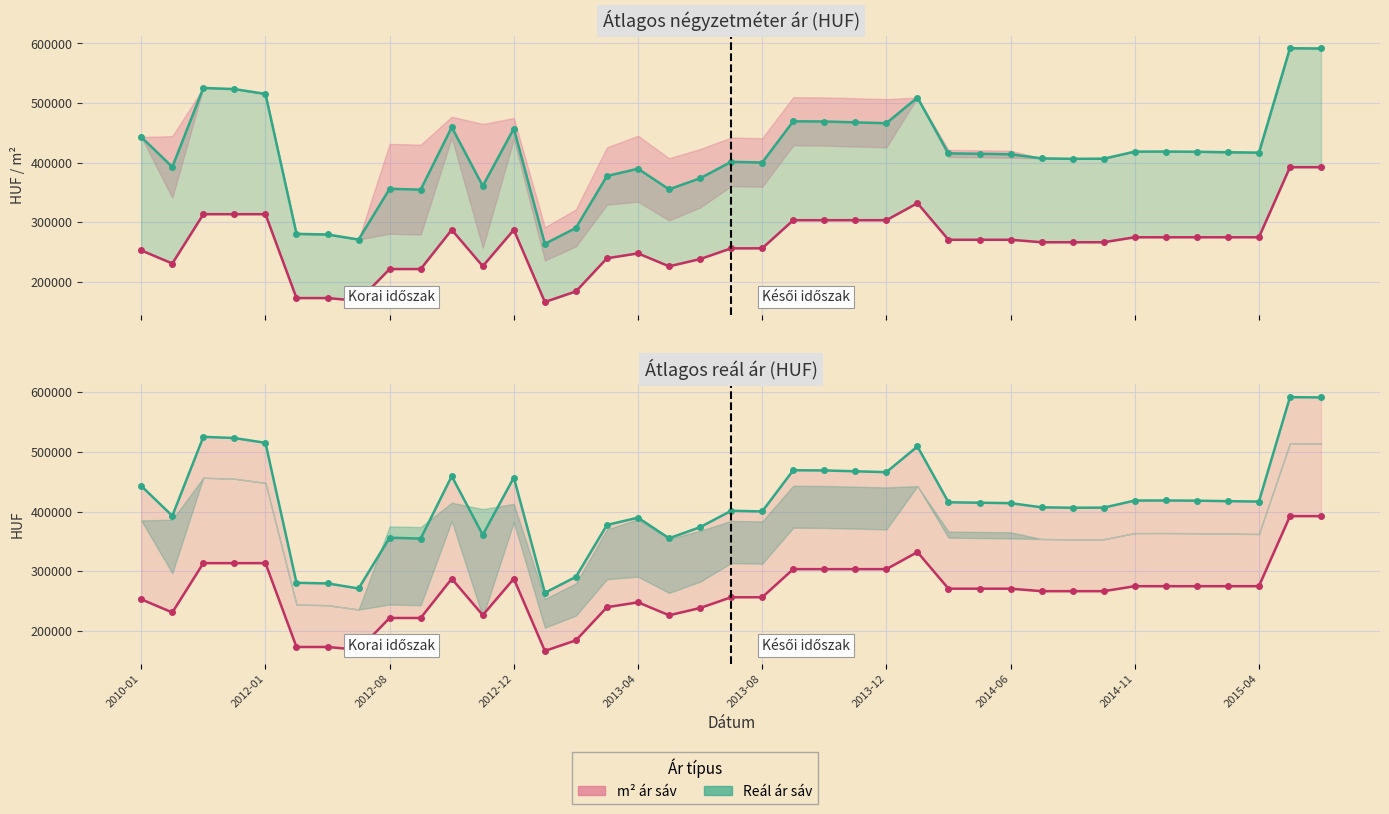

Which series changed the most between 27 and 37?

Átlagos reál ár (felső)